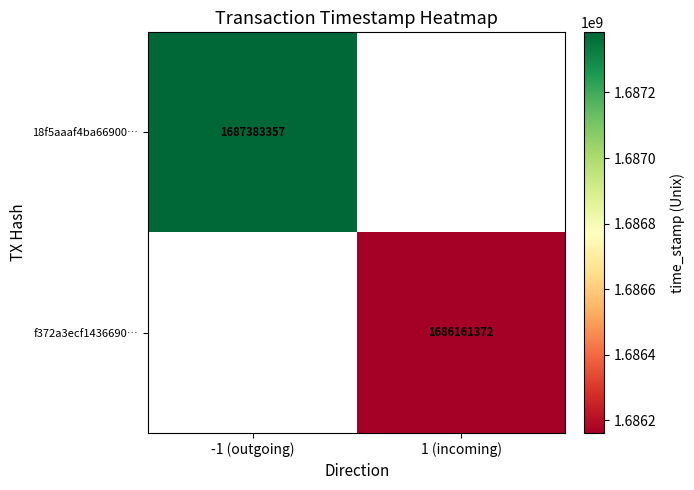

The f372a3ecf1436690… series shows 1686161372 at 1 (incoming). True or false?

True